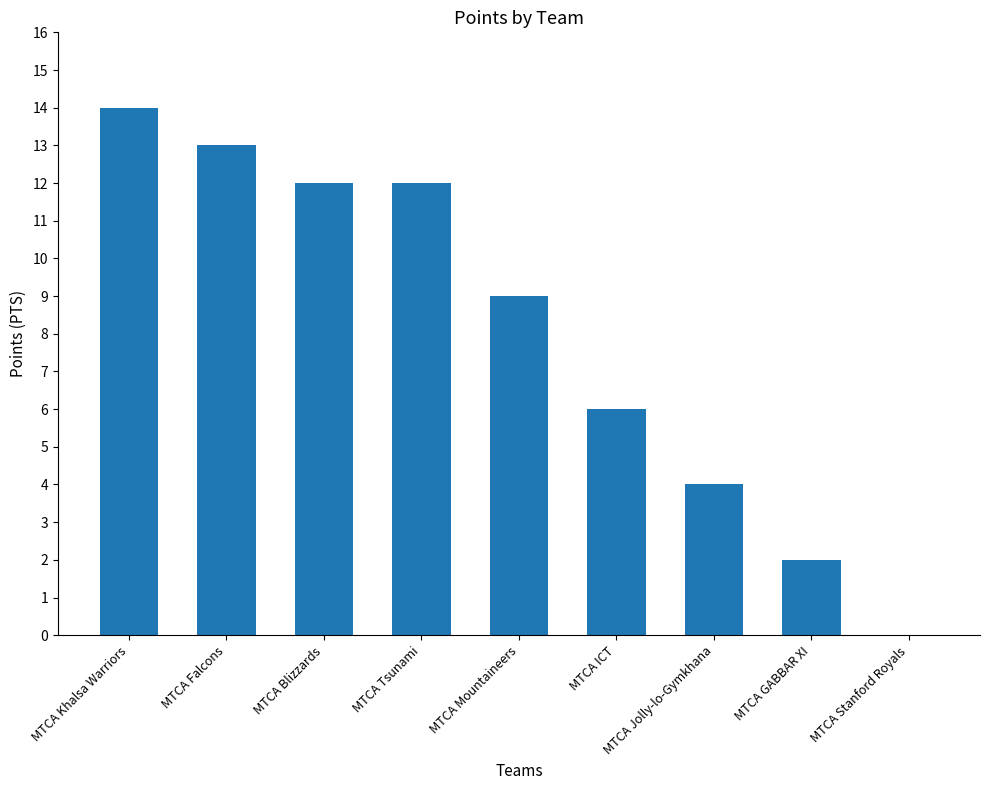

Which has a higher value, MTCA Mountaineers or MTCA Jolly-lo-Gymkhana?

MTCA Mountaineers